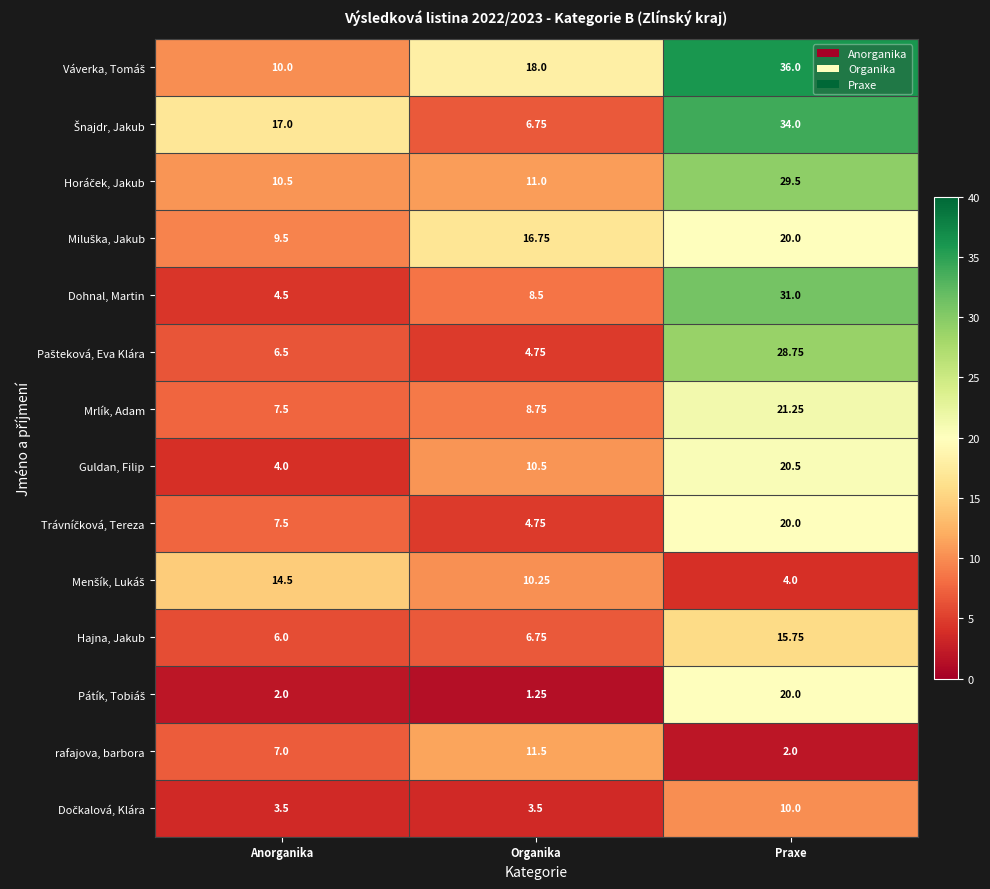

At which category does the chart reach its minimum across all series?

Organika